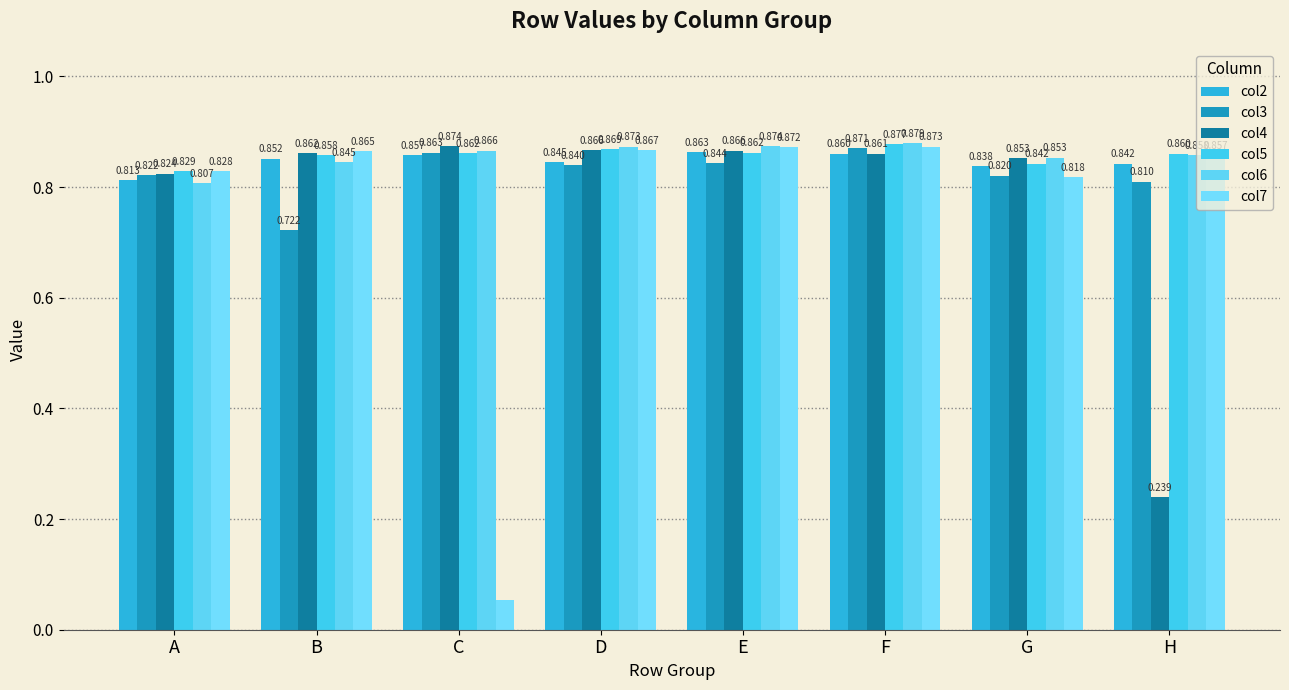

Reading left to right, transcribe all the data shown in this chart.

col2: A=0.8	B=0.9	C=0.9	D=0.8	E=0.9	F=0.9	G=0.8	H=0.8
col3: A=0.8	B=0.7	C=0.9	D=0.8	E=0.8	F=0.9	G=0.8	H=0.8
col4: A=0.8	B=0.9	C=0.9	D=0.9	E=0.9	F=0.9	G=0.9	H=0.2
col5: A=0.8	B=0.9	C=0.9	D=0.9	E=0.9	F=0.9	G=0.8	H=0.9
col6: A=0.8	B=0.8	C=0.9	D=0.9	E=0.9	F=0.9	G=0.9	H=0.9
col7: A=0.8	B=0.9	C=0.1	D=0.9	E=0.9	F=0.9	G=0.8	H=0.9